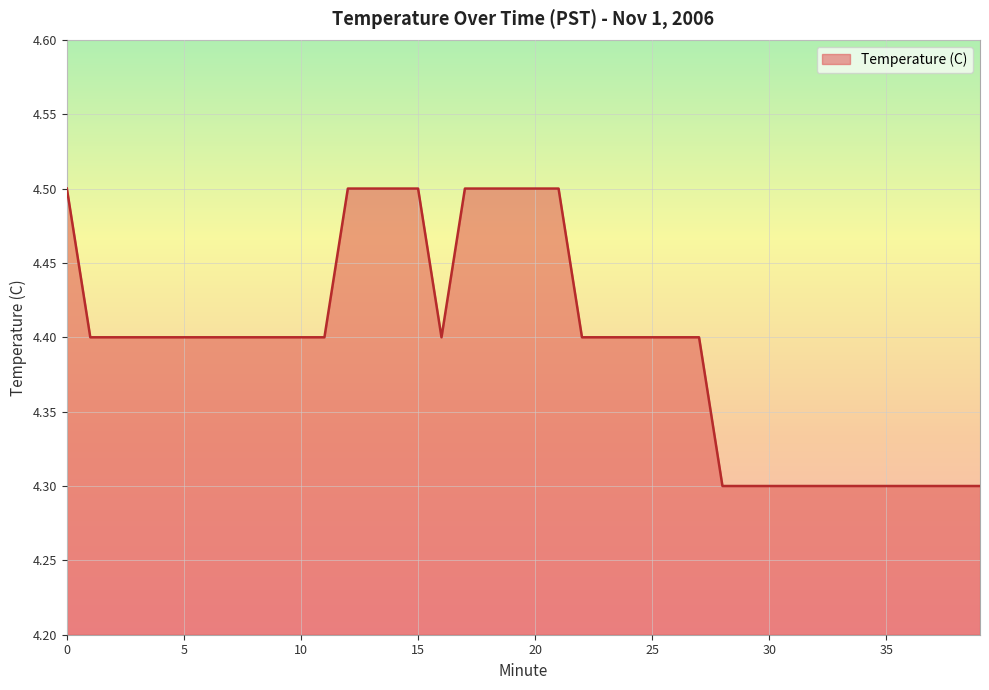

What is the greatest value displayed?

4.5